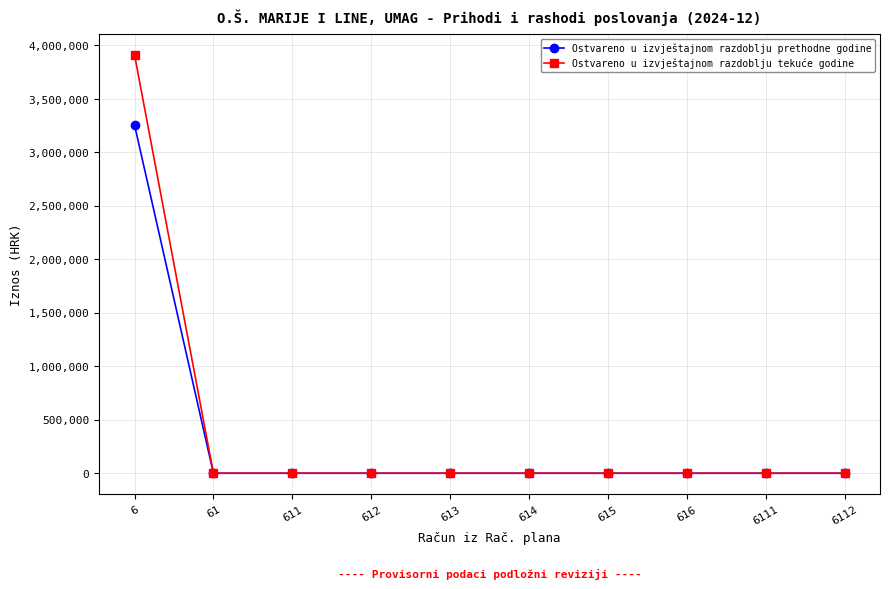

Reading right to left, list all the values displayed in this chart.

Ostvareno u izvještajnom razdoblju prethodne godine: 6112=0.0	6111=0.0	616=0.0	615=0.0	614=0.0	613=0.0	612=0.0	611=0.0	61=0.0	6=3255735.0
Ostvareno u izvještajnom razdoblju tekuće godine: 6112=0.0	6111=0.0	616=0.0	615=0.0	614=0.0	613=0.0	612=0.0	611=0.0	61=0.0	6=3911318.2